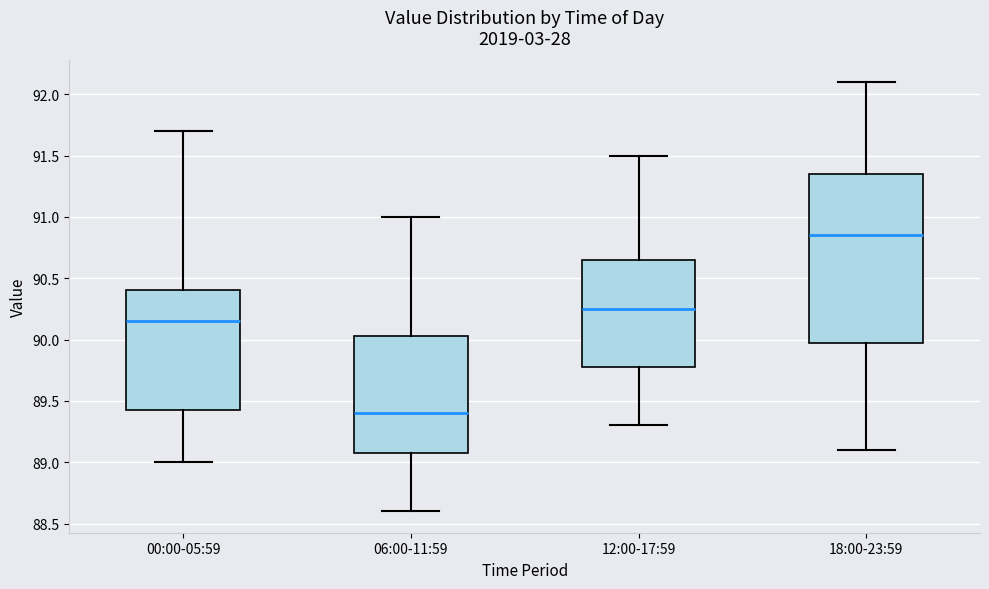

Reading left to right, read every box against the y-axis: the position of its median line, the range the box covers, and the ends of its whiskers. The values are not printed on the chart, so give them approximately, as read against the axis.

00:00-05:59: median 90.15, box 89.45 to 90.40, whiskers 89.00 to 91.70
06:00-11:59: median 89.40, box 89.10 to 90.05, whiskers 88.60 to 91.00
12:00-17:59: median 90.25, box 89.80 to 90.65, whiskers 89.30 to 91.50
18:00-23:59: median 90.85, box 90.00 to 91.35, whiskers 89.10 to 92.10